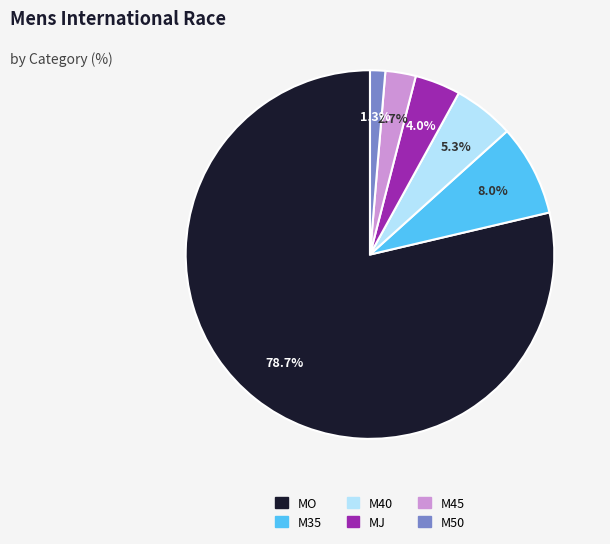

Do MO and M50 together represent more than half of the pie?

Yes